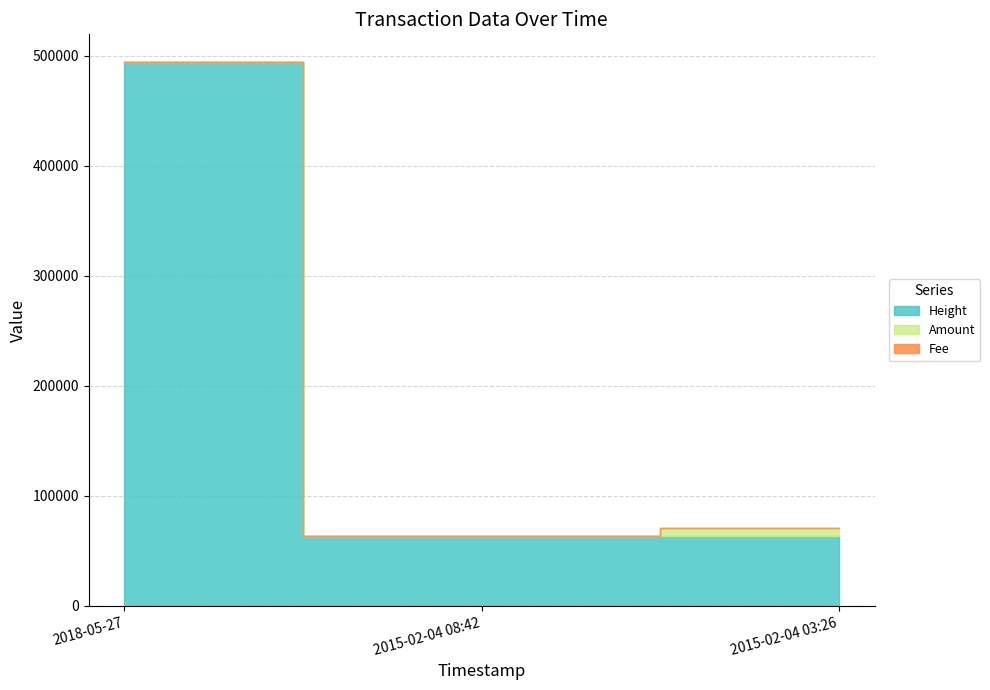

At which category is the sum across all series the highest?

2018-05-27